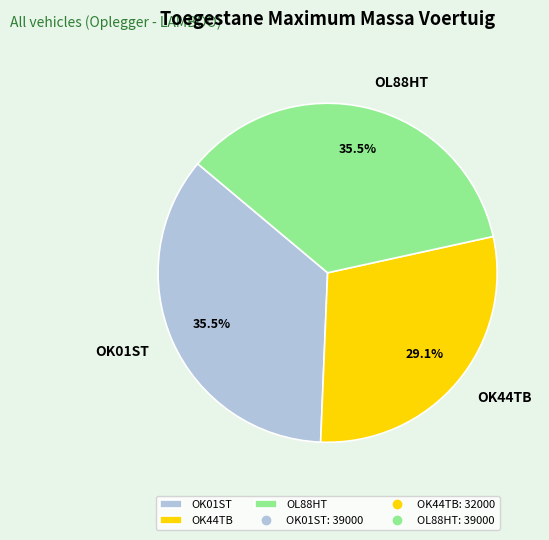

Is it true that OK01ST is 44% of the pie?

False